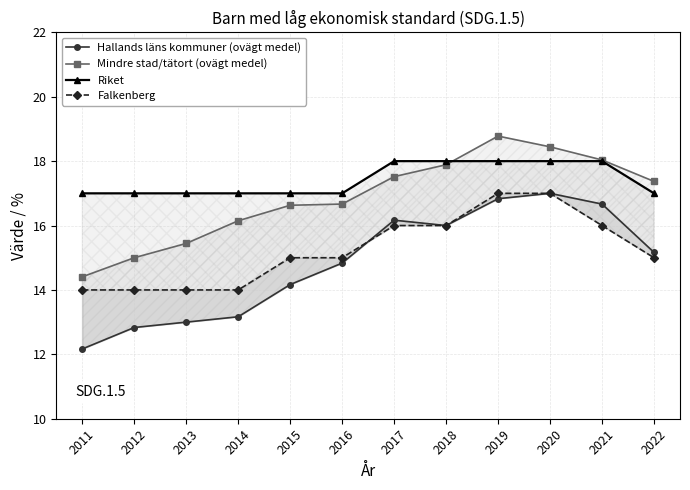

Is the value of Falkenberg at 2016 greater than the value of Riket at 2014?

No